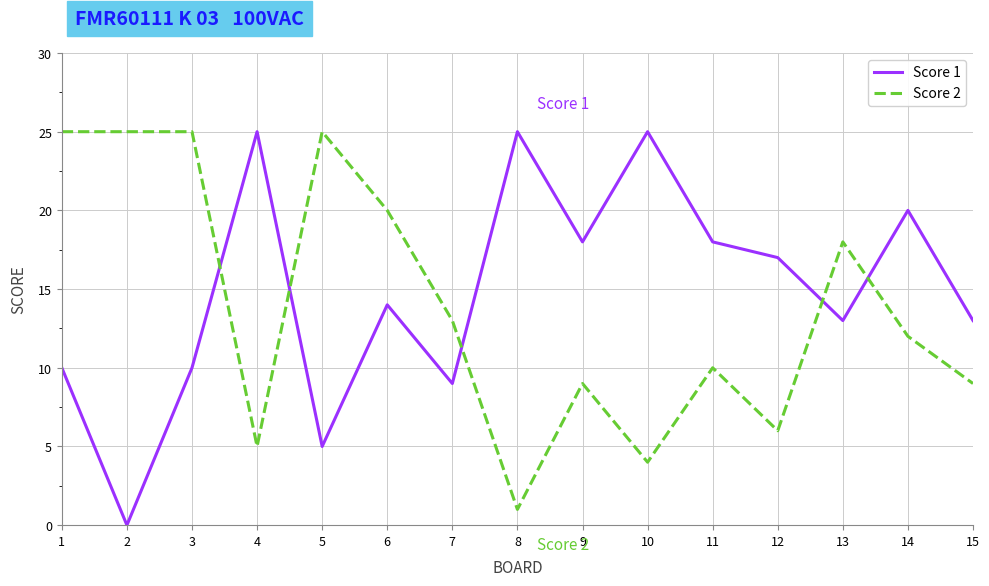

Is it true that Score 1 equals 14 at 4?

False